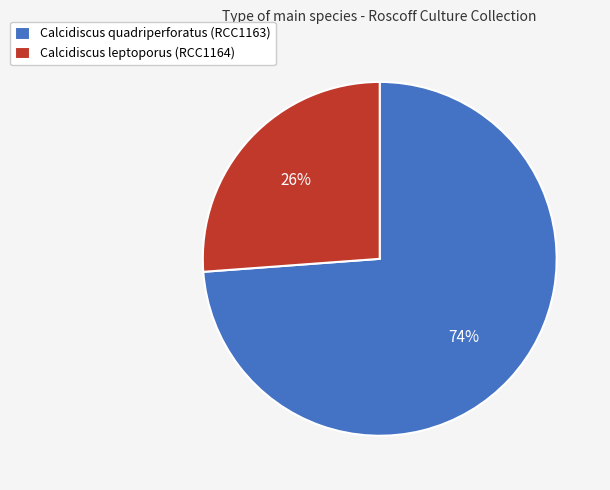

Is Calcidiscus leptoporus (RCC1164) the majority of the pie?

No